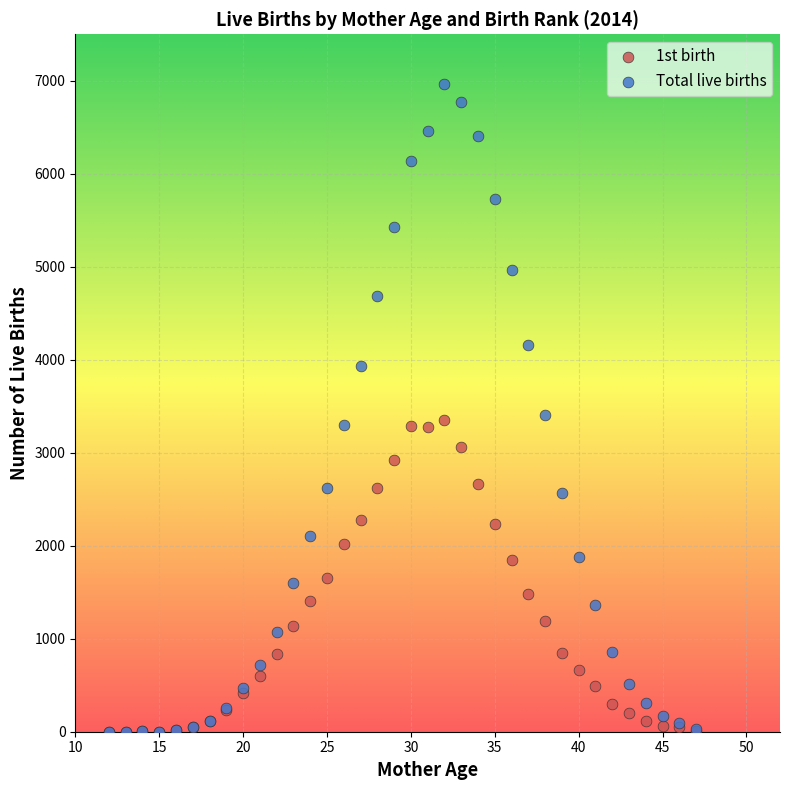

Which series reaches the maximum Y coordinate?

Total live births